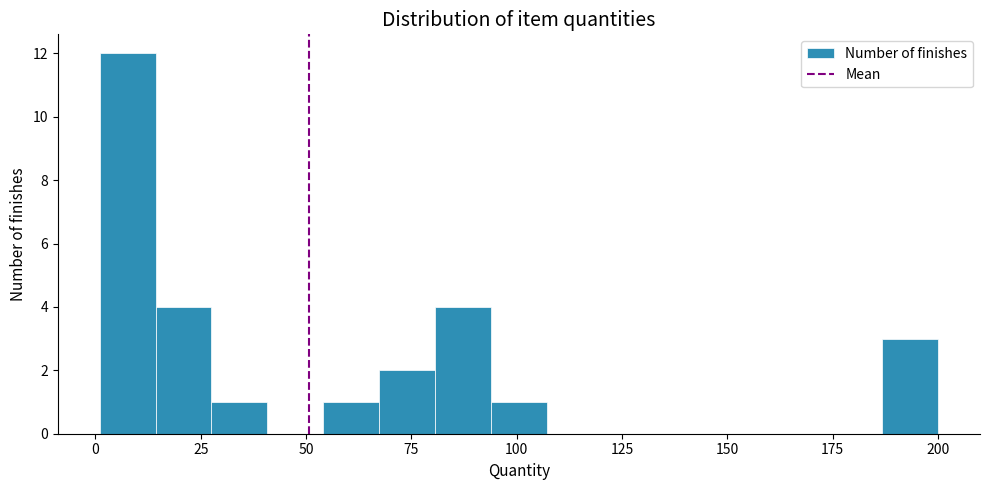

Read against the x-axis, roughly where is the centre of the tallest bar?

10